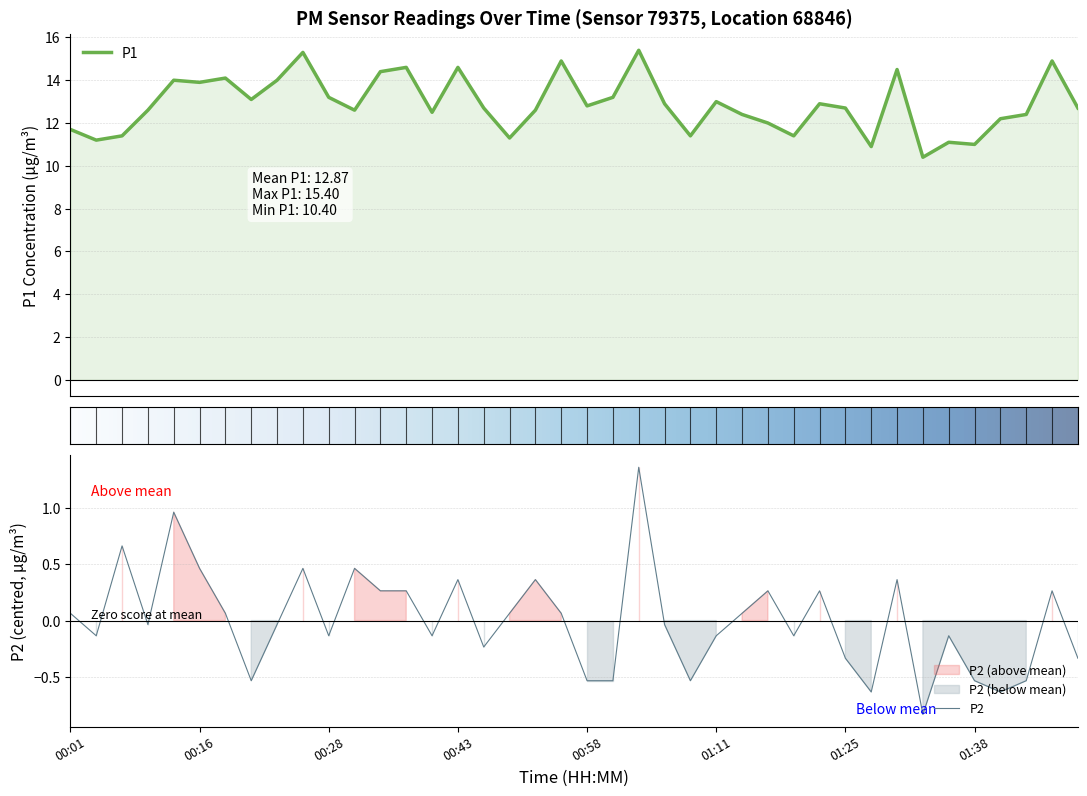

What is the lowest value of the P1 series?

10.4